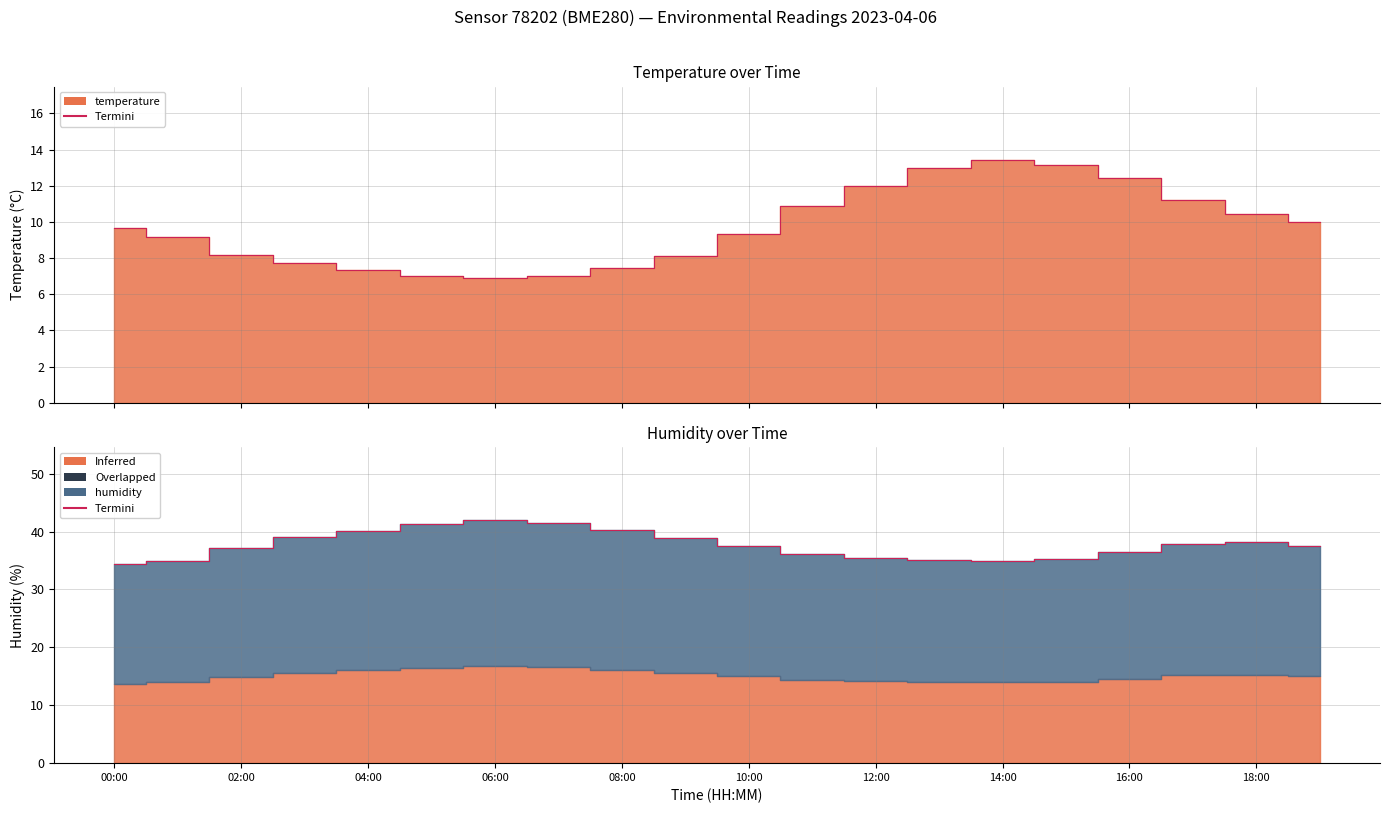

At which category does temperature reach its first local peak?

14:00